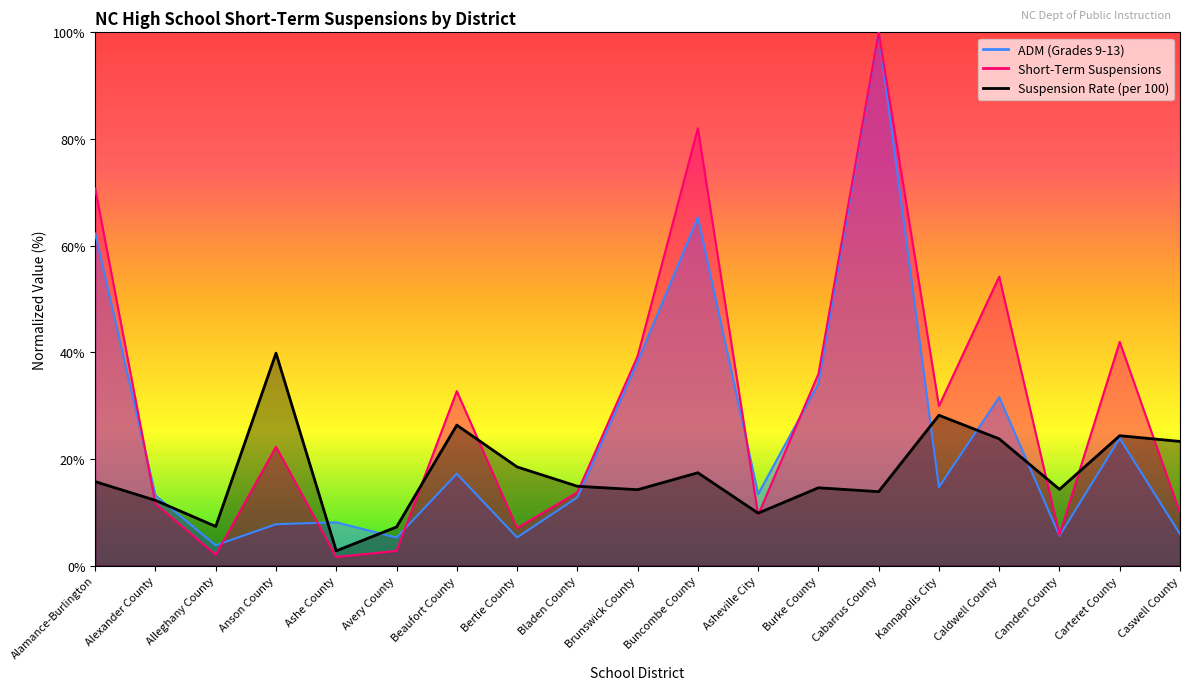

Which series has the largest range (max minus min)?

Short-Term Suspensions